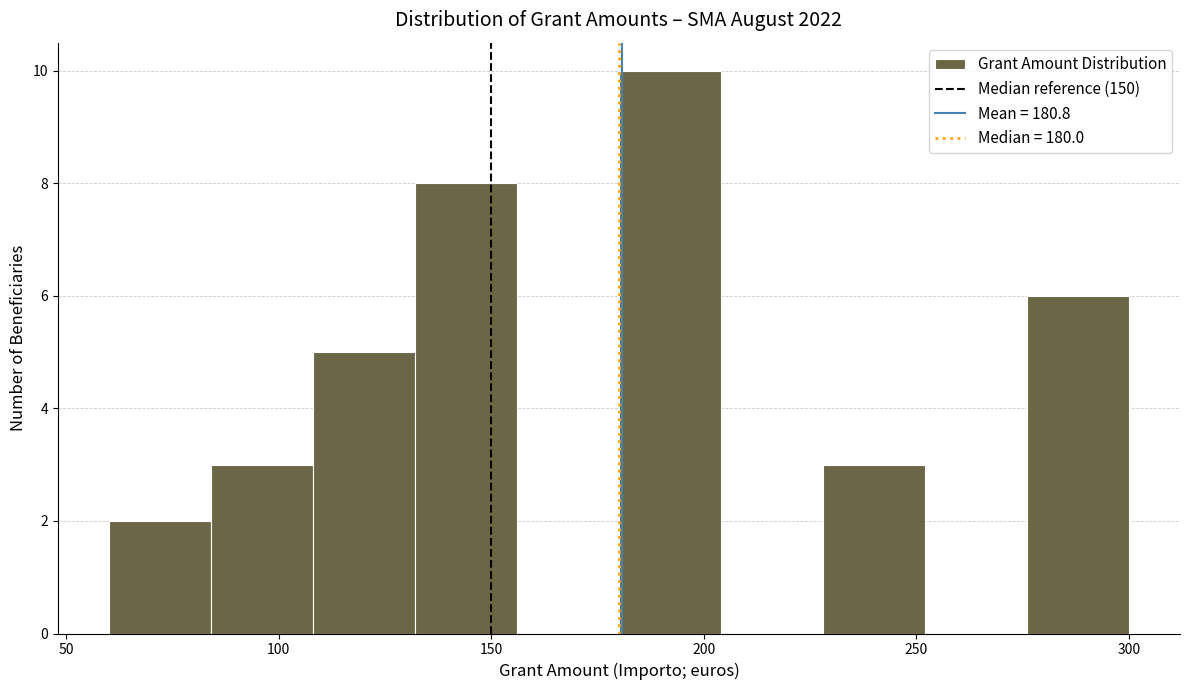

How tall is the bar that spans 132 to 156 on the x-axis? Neither the bar edges nor the heights are printed on the chart, so give them approximately, as read against the axes.

8